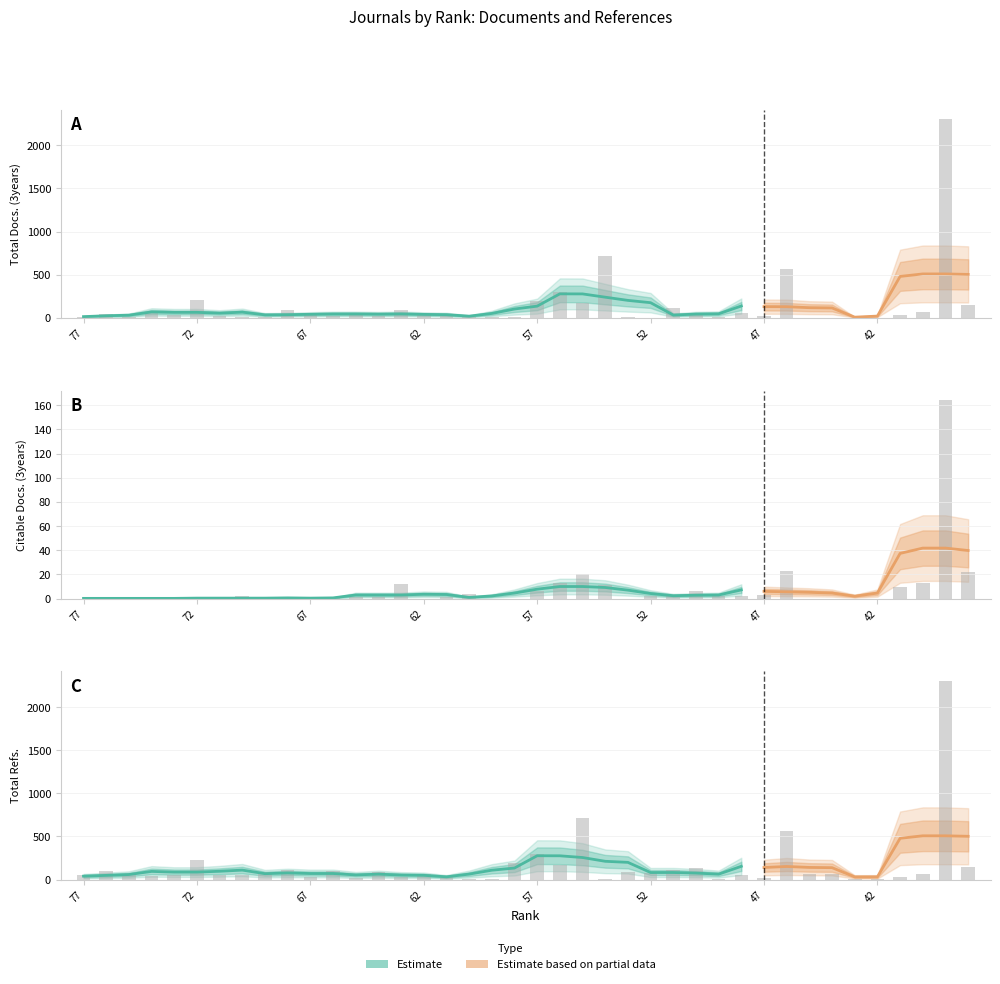

Reading left to right, extract all data points from this chart.

Total Docs. (3years): 13	40	8	49	35	201	14	9	4	92	44	24	31	23	93	33	37	4	7	6	190	295	171	720	3	0	109	37	4	58	15	563	0	0	1	0	28	63	2301	147
Citable Docs. (3years): 0	0	1	0	0	0	0	2	0	0	0	1	1	1	12	0	1	4	0	0	6	13	20	11	0	2	2	6	2	2	3	23	0	0	0	0	10	13	164	22
Total Refs.: 49	95	54	44	49	231	54	55	92	116	24	95	23	93	33	69	44	7	6	190	295	171	720	3	90	76	109	130	4	56	15	563	61	64	1	1	28	63	2301	147